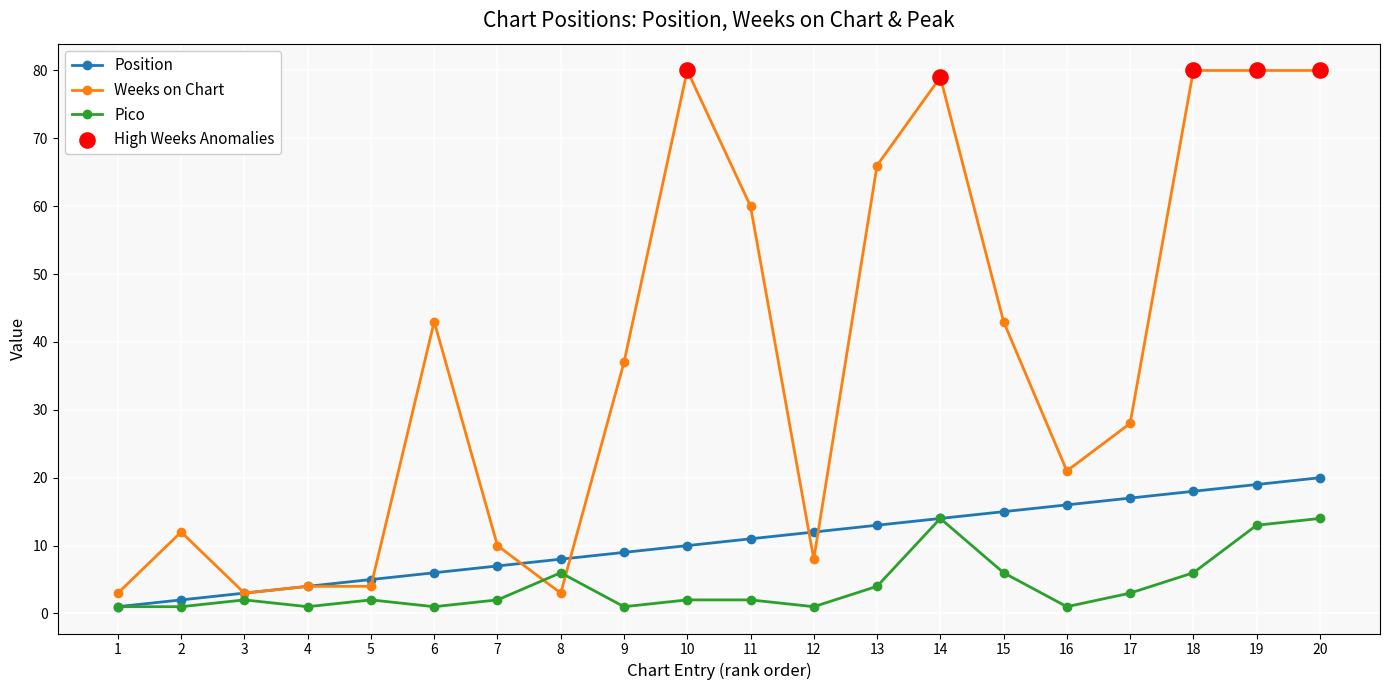

At how many categories does at least one series exceed 38?

9